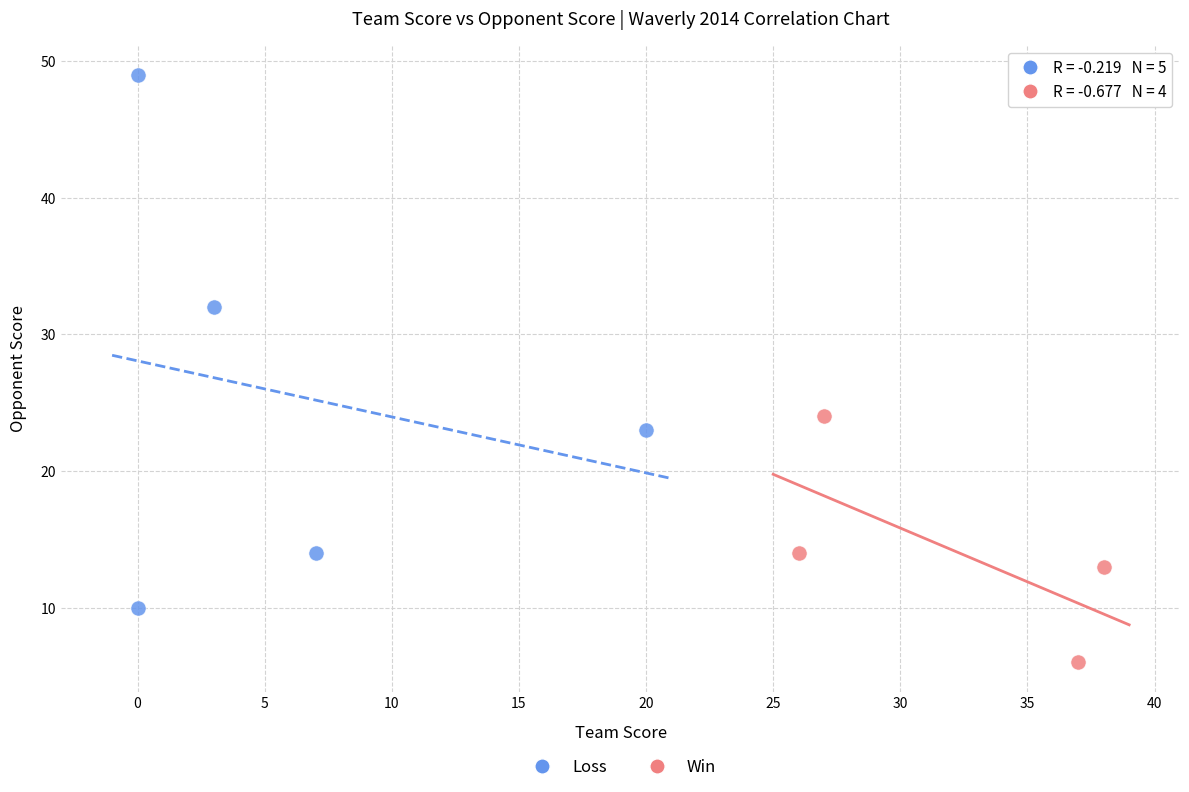

Which series contains the lowest Y value?

Win